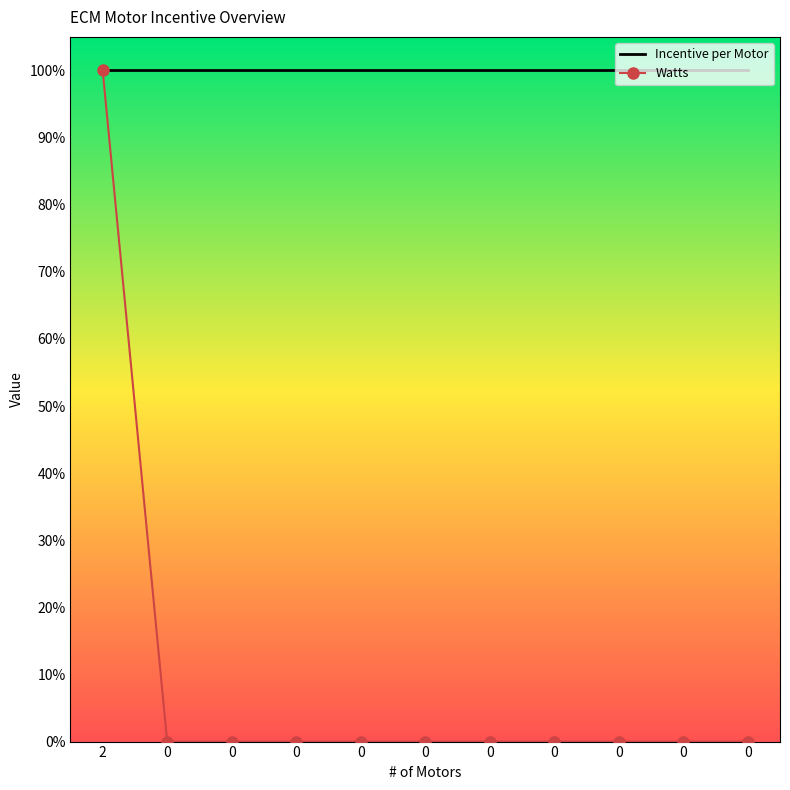

Reading right to left, extract all data points from this chart.

Incentive per Motor: 100	100	100	100	100	100	100	100	100	100	100
Watts: 0	0	0	0	0	0	0	0	0	0	100